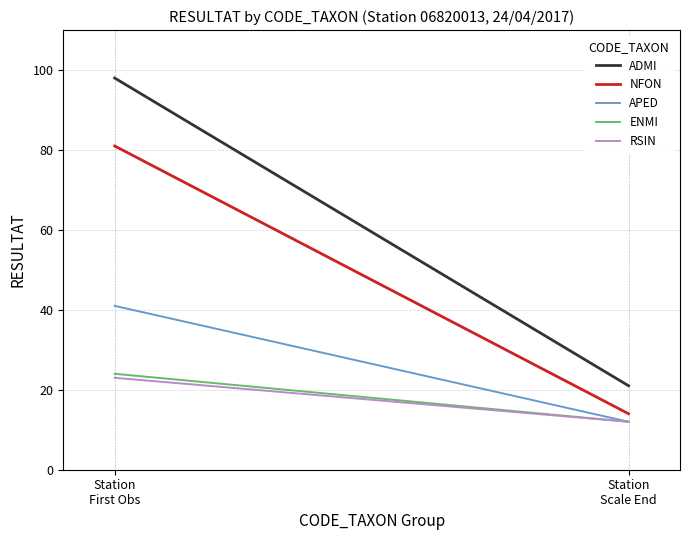

Count the number of categories in the chart.

2